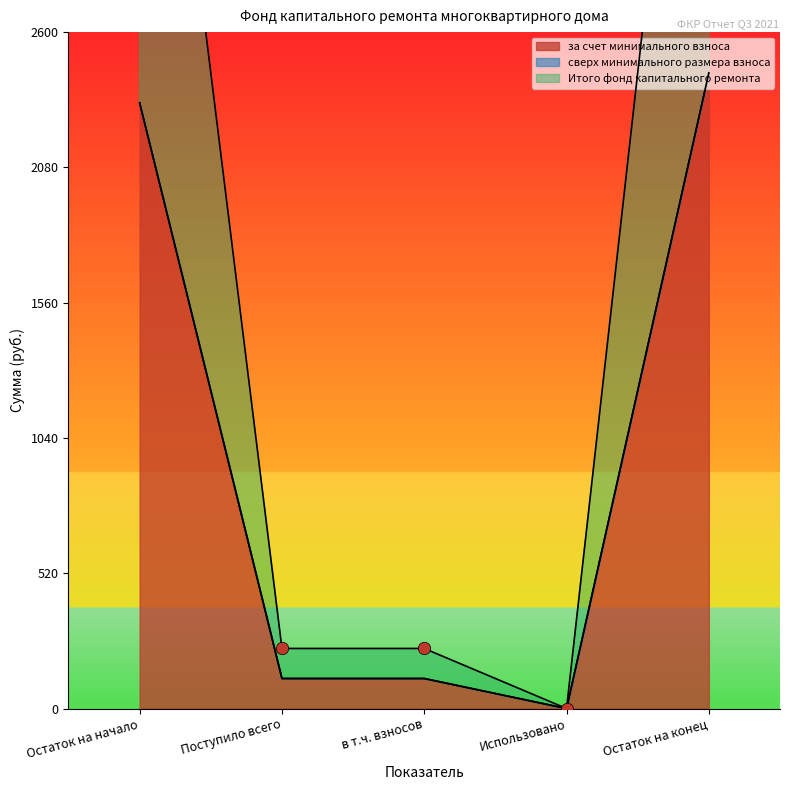

What is the total value across all series at Остаток на начало?

4656.3